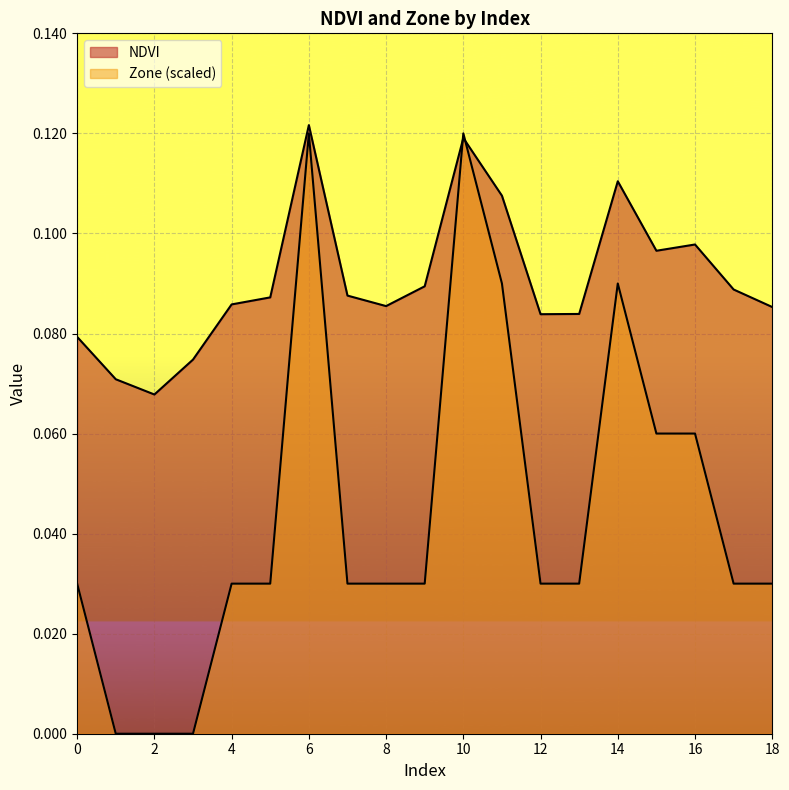

What is the lowest value of the NDVI series?

0.1